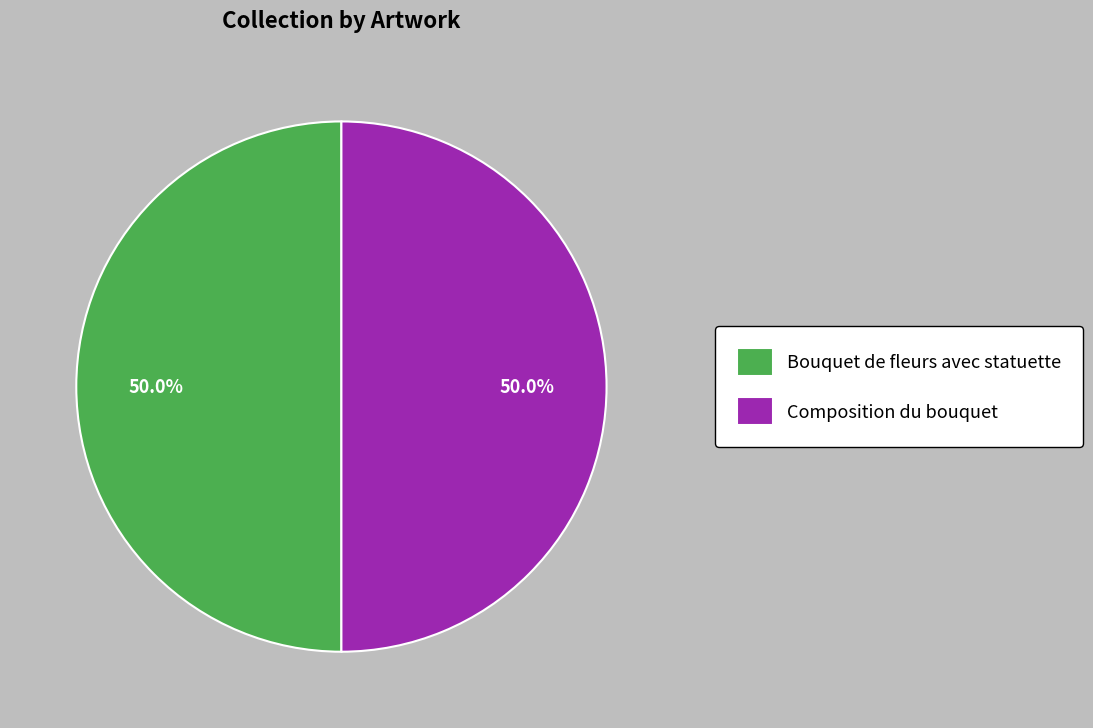

To the nearest percent, what portion does Composition du bouquet represent?

50%